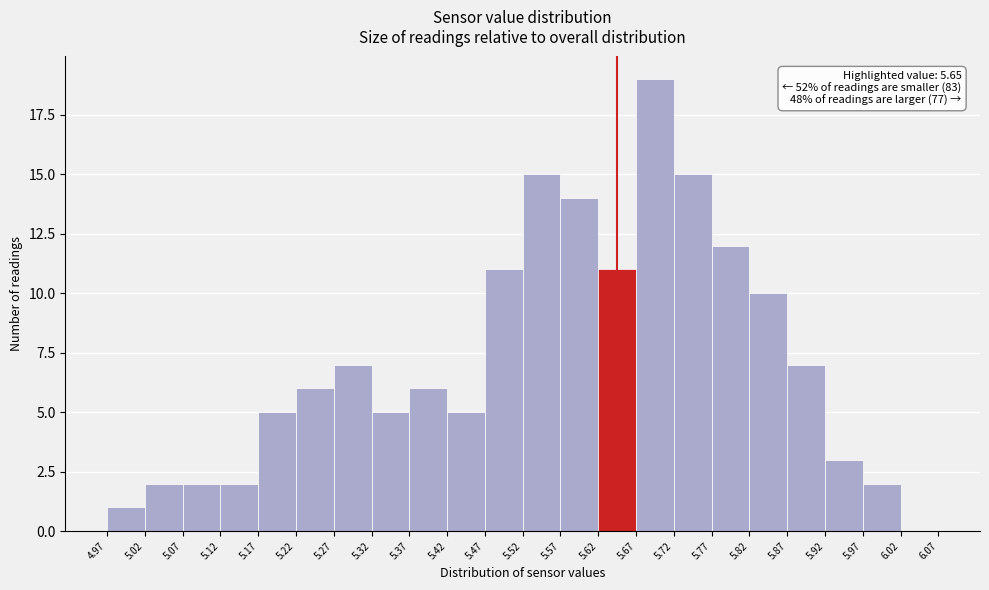

Over which range of the x-axis is the bar tallest?

5.67 to 5.72